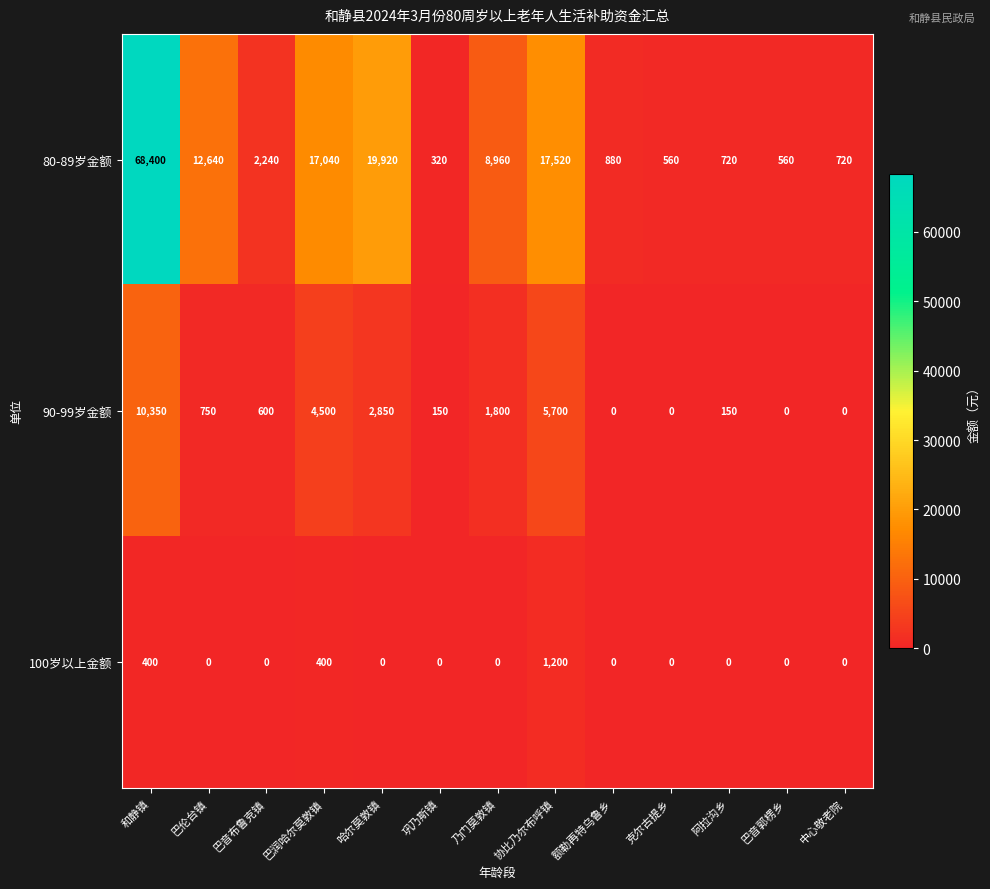

At 巩乃斯镇, list the series in order from largest to smallest.

80-89岁金额, 90-99岁金额, 100岁以上金额